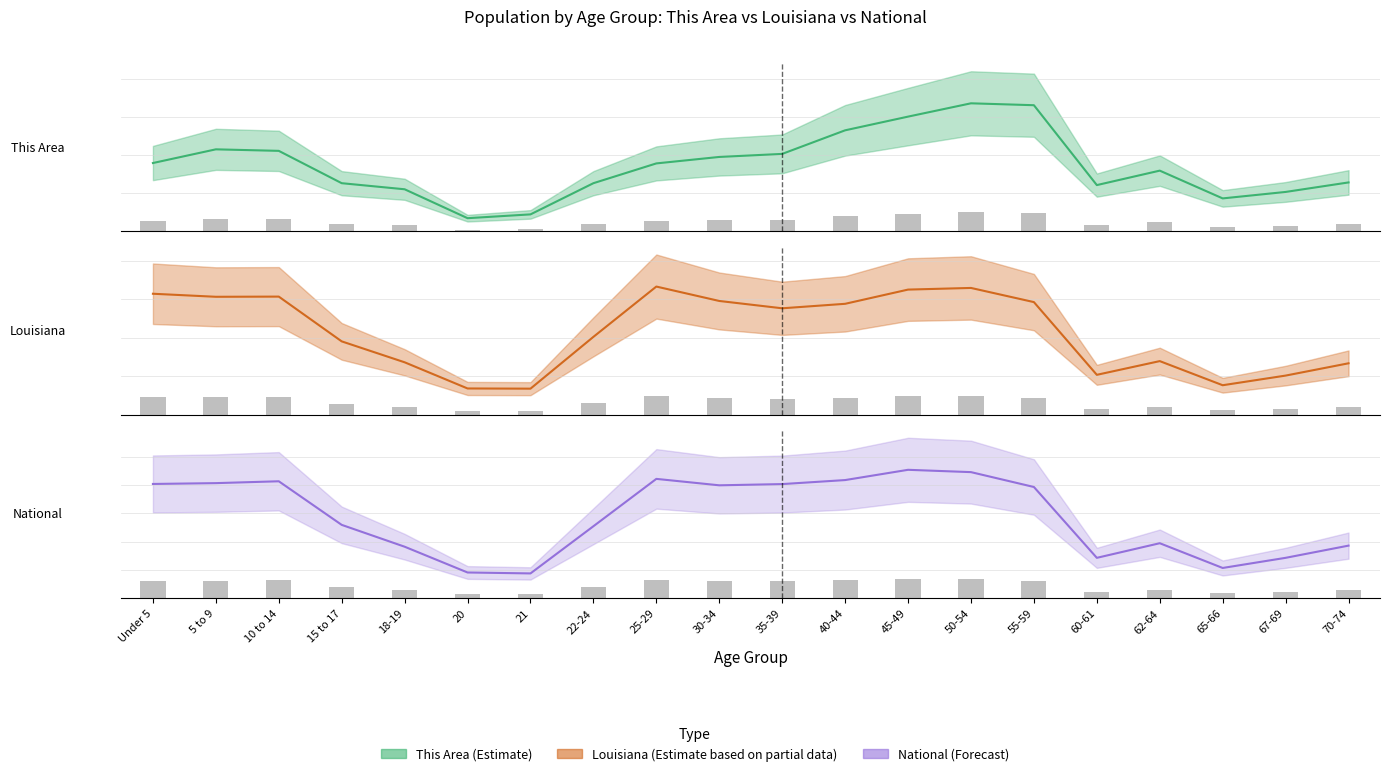

The value of National at 50-54 is 3344718.8. True or false?

True